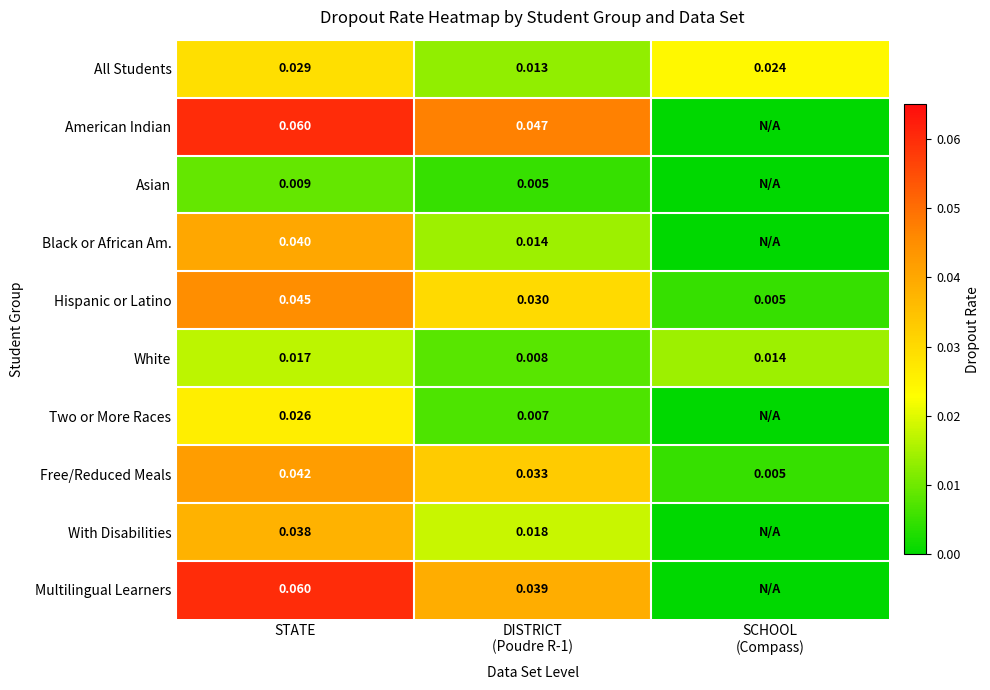

Rank the series at DISTRICT (Poudre R-1) from lowest to highest value.

Asian, Two or More Races, White, All Students, Black or African Am., With Disabilities, Hispanic or Latino, Free/Reduced Meals, Multilingual Learners, American Indian